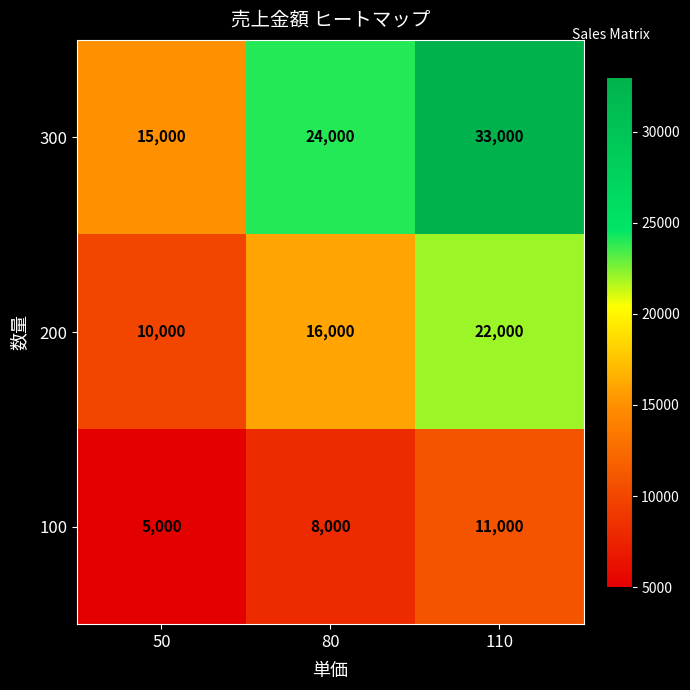

True or false: 300 has a value of 33000 at 110.

True